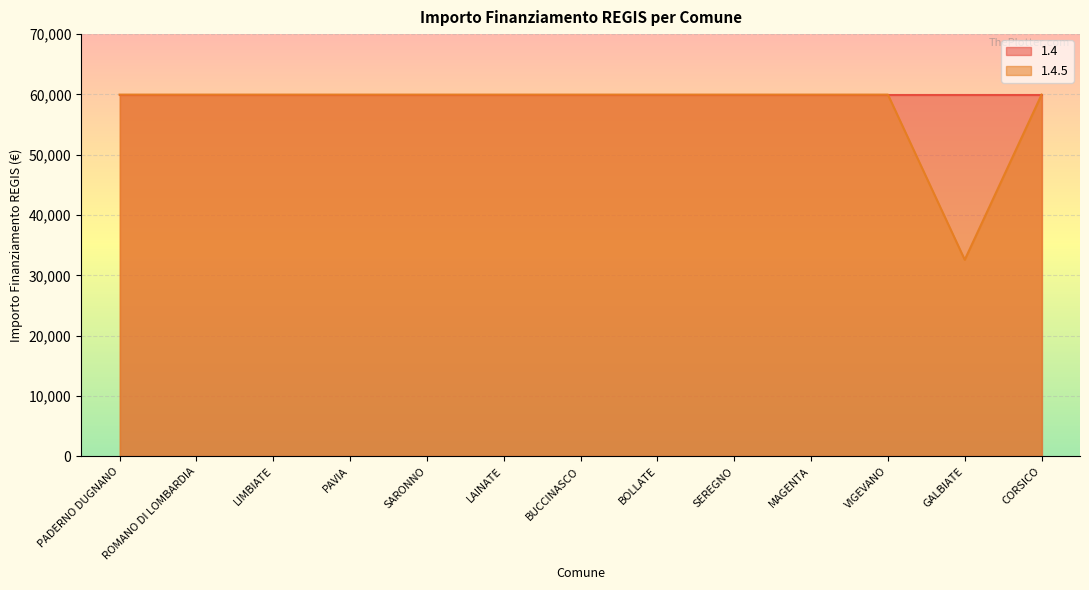

How many values are below 59966?

1